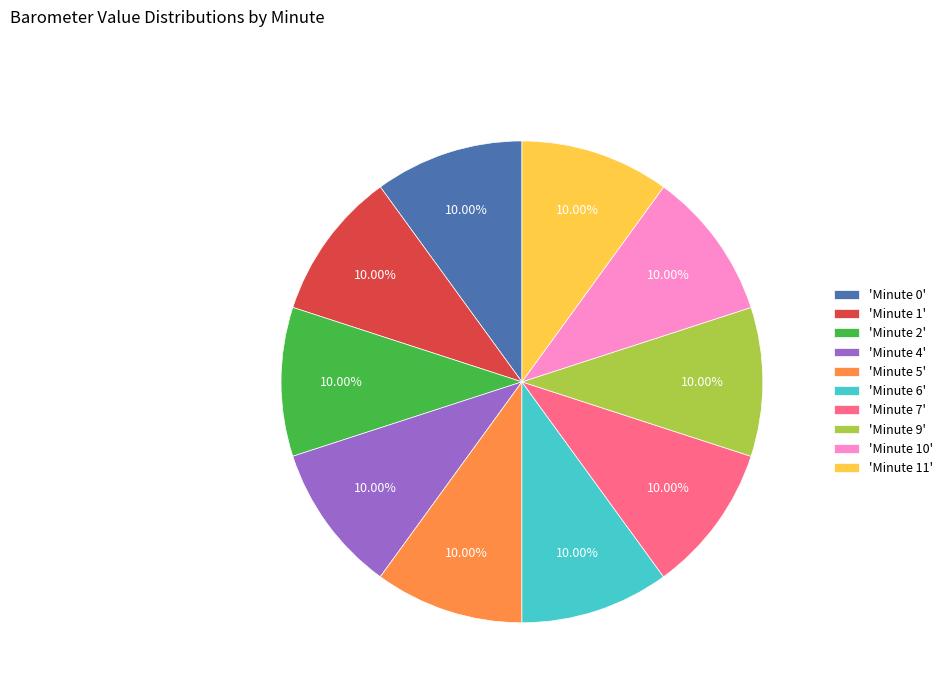

Do 'Minute 6' and 'Minute 9' together represent more than half of the pie?

No